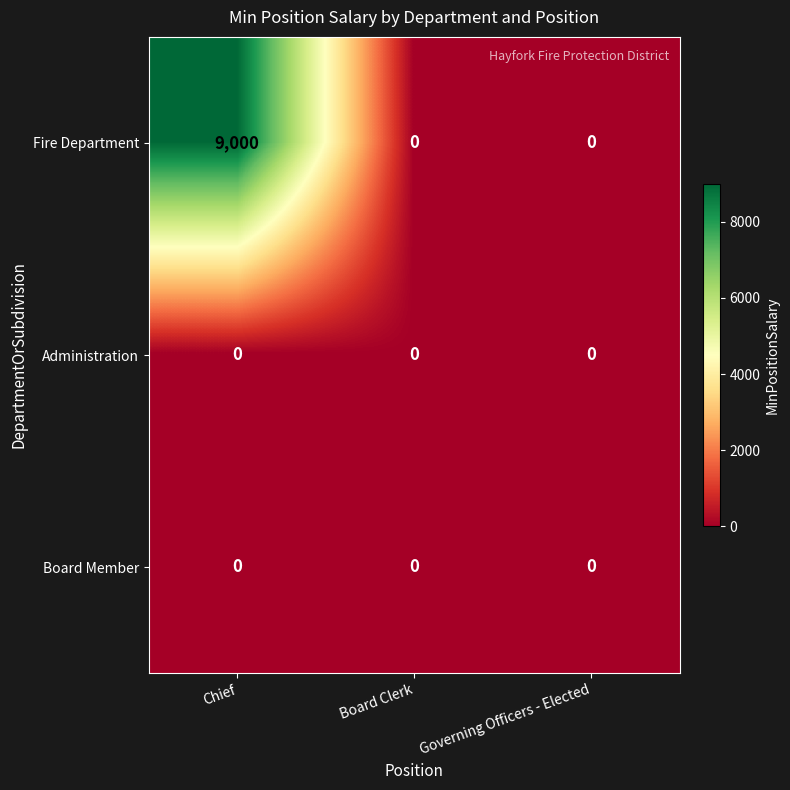

What is the maximum value for Fire Department?

9000